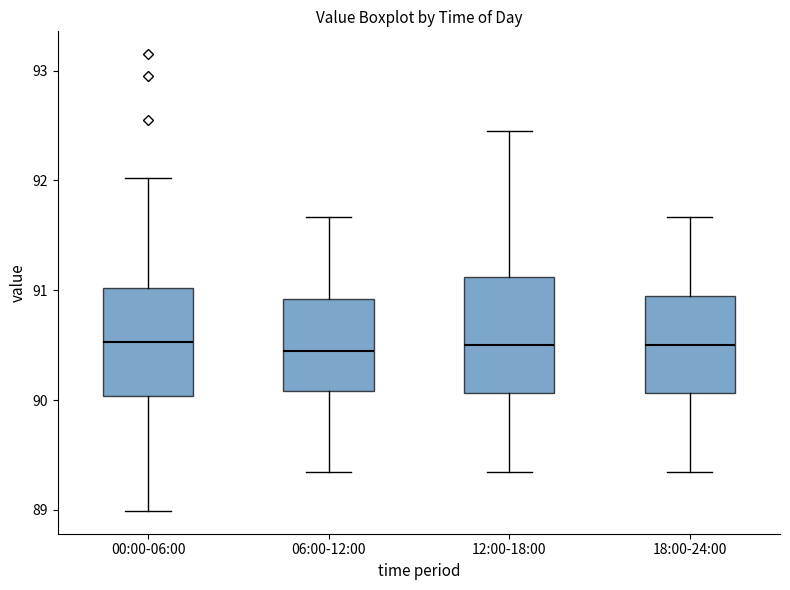

Reading left to right, read every box against the y-axis: the position of its median line, the range the box covers, and the ends of its whiskers. The values are not printed on the chart, so give them approximately, as read against the axis.

00:00-06:00: median 90.5, box 90.0 to 91.0, whiskers 89.0 to 92.0
06:00-12:00: median 90.5, box 90.1 to 90.9, whiskers 89.3 to 91.7
12:00-18:00: median 90.5, box 90.1 to 91.1, whiskers 89.3 to 92.5
18:00-24:00: median 90.5, box 90.1 to 90.9, whiskers 89.3 to 91.7